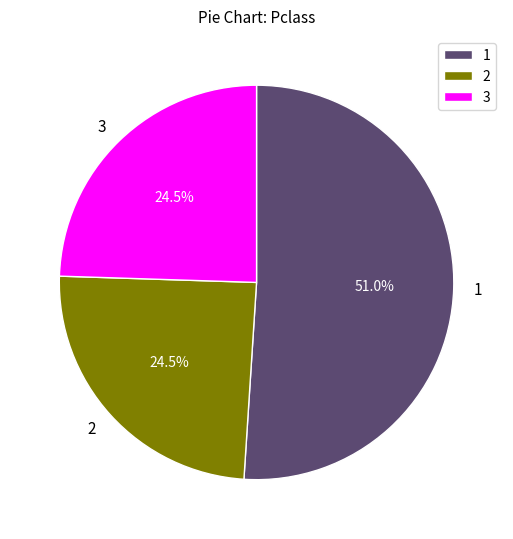

Does 3 represent more than half of the total?

No